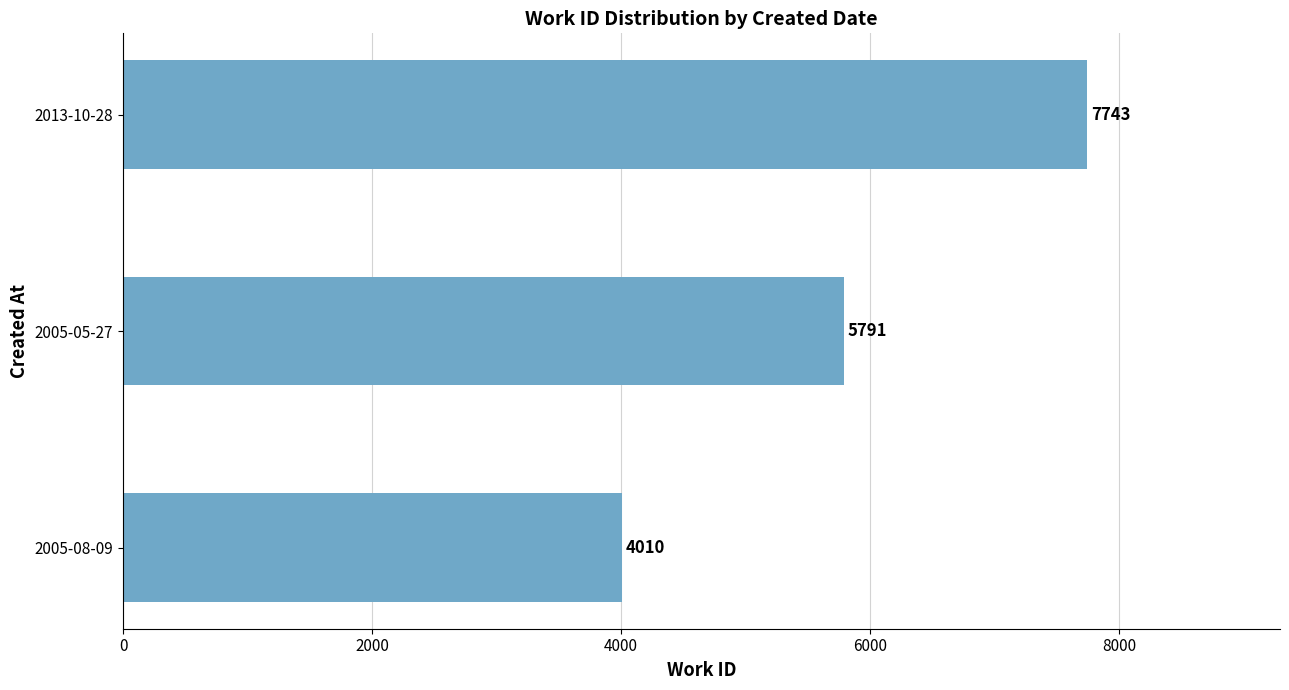

At which label is the value closest to 5876?

2005-05-27